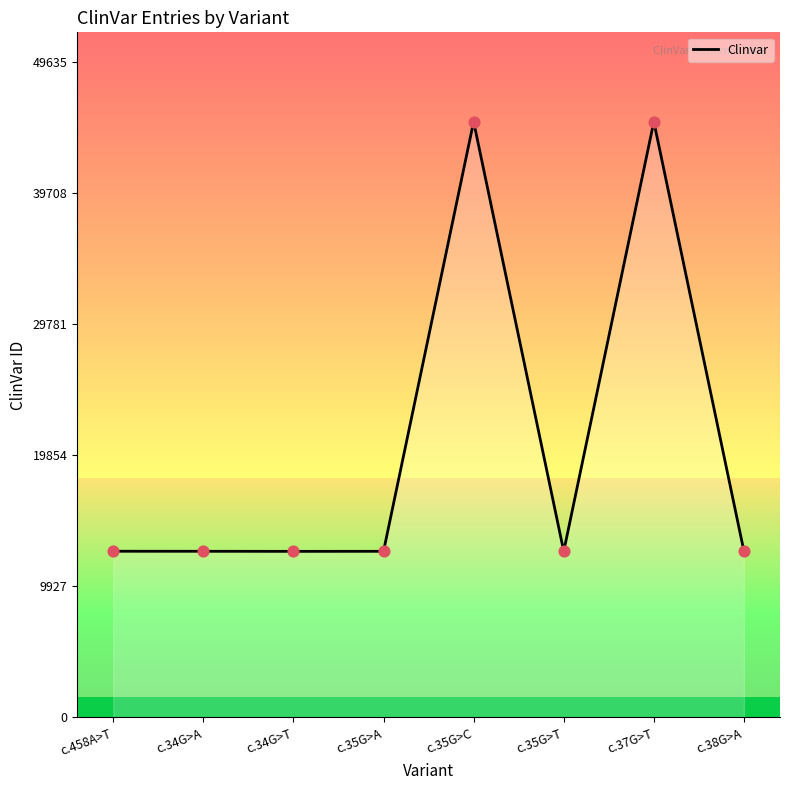

Approximately how many times larger is the value at c.34G>T compared to c.37G>T?

0.3